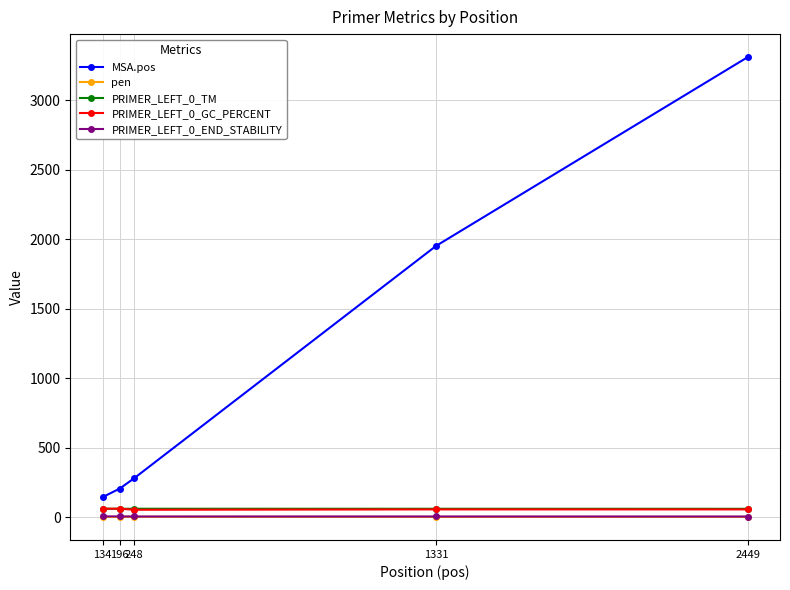

What is the greatest value displayed?

3309.0